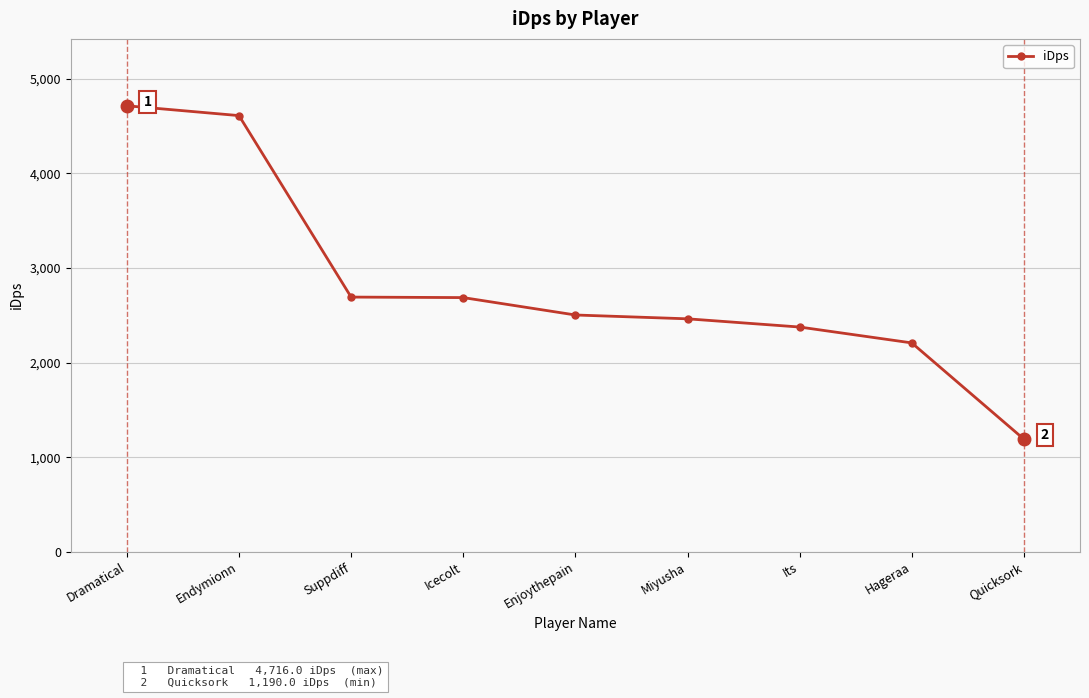

What is the label of the 3rd point from the right?

Its